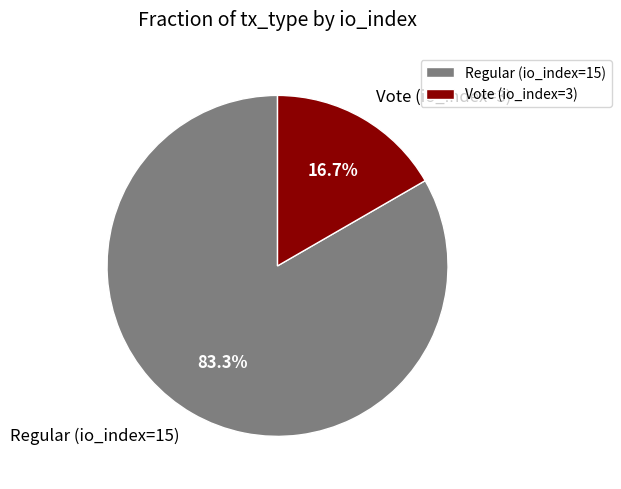

What is the total percentage of Vote (io_index=3) and Regular (io_index=15)?

100.0%